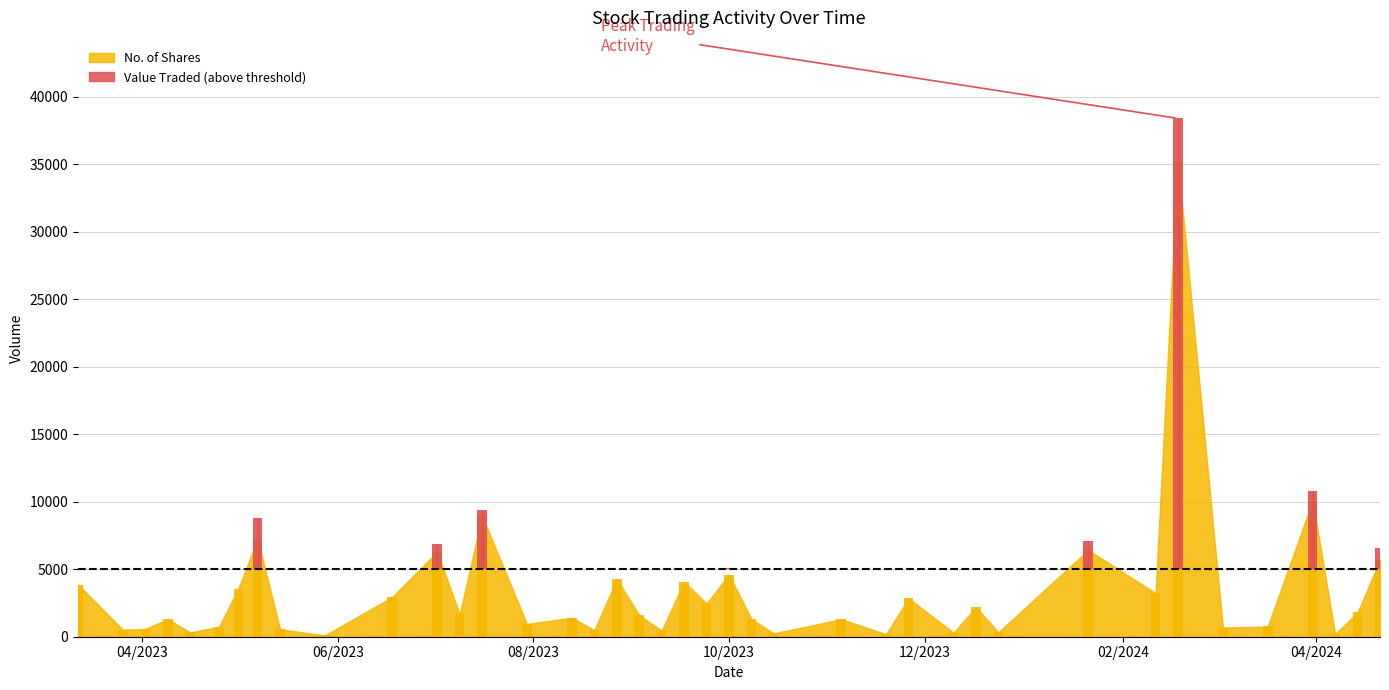

What is the maximum value for Value Traded?

38403